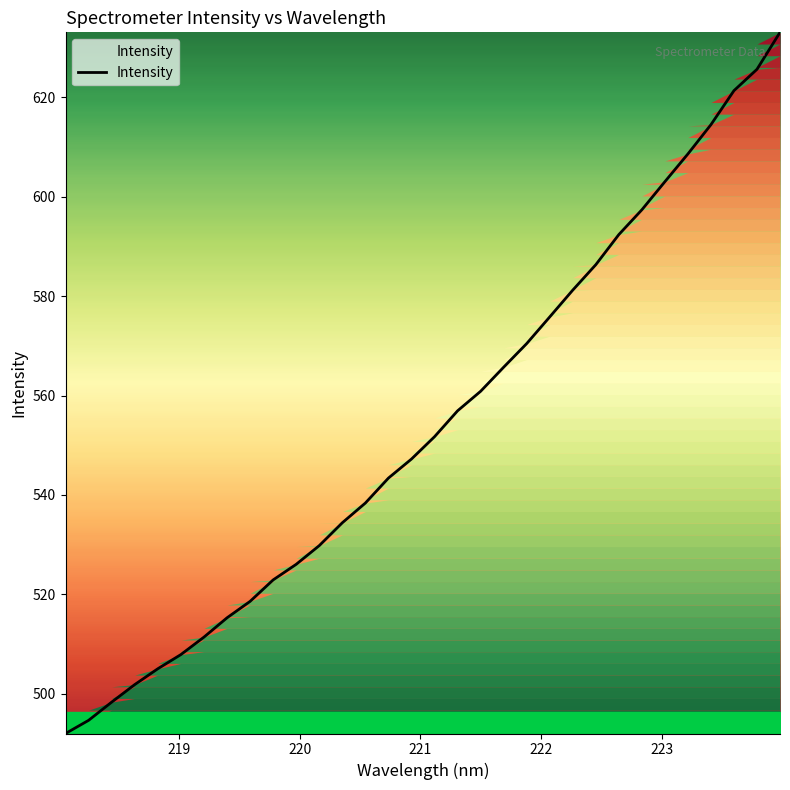

What is the difference between the maximum and minimum values?

141.1